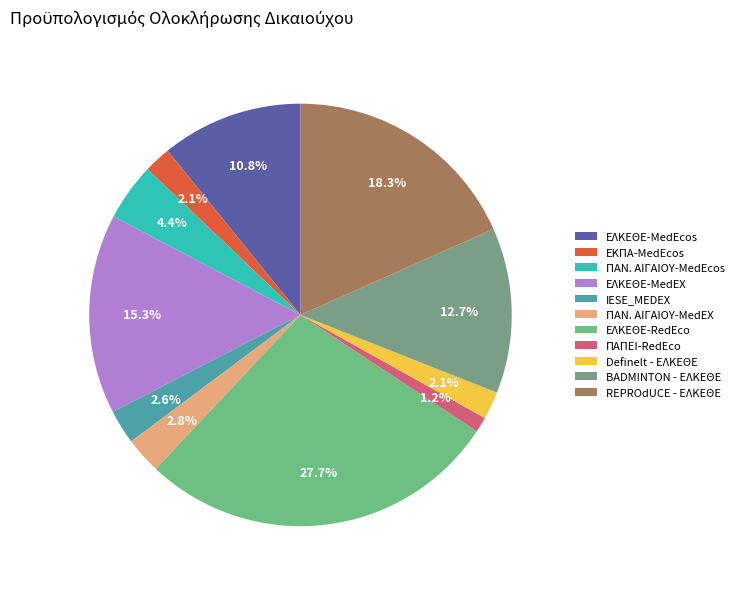

How many slices are in this pie chart?

11